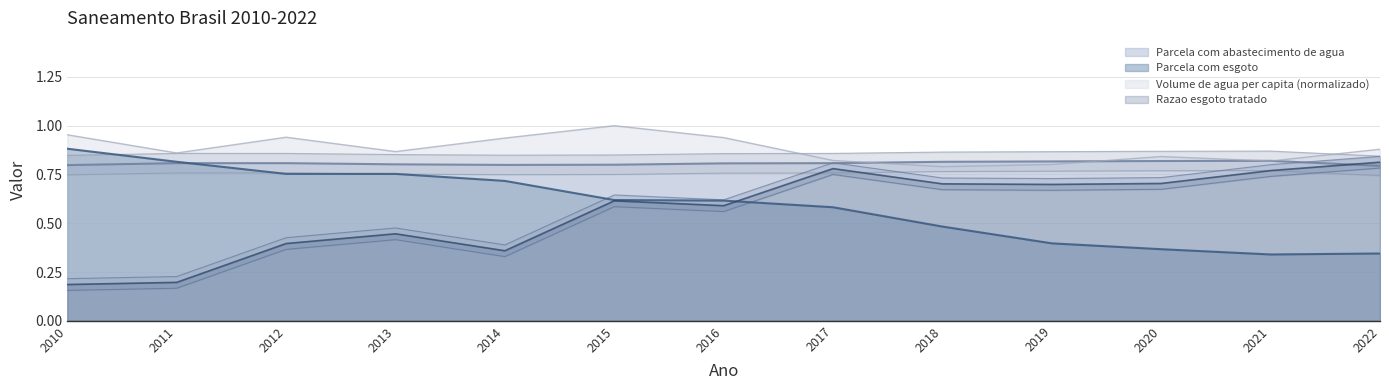

Is it true that Razao esgoto tratado equals 0.2 at 2014?

False